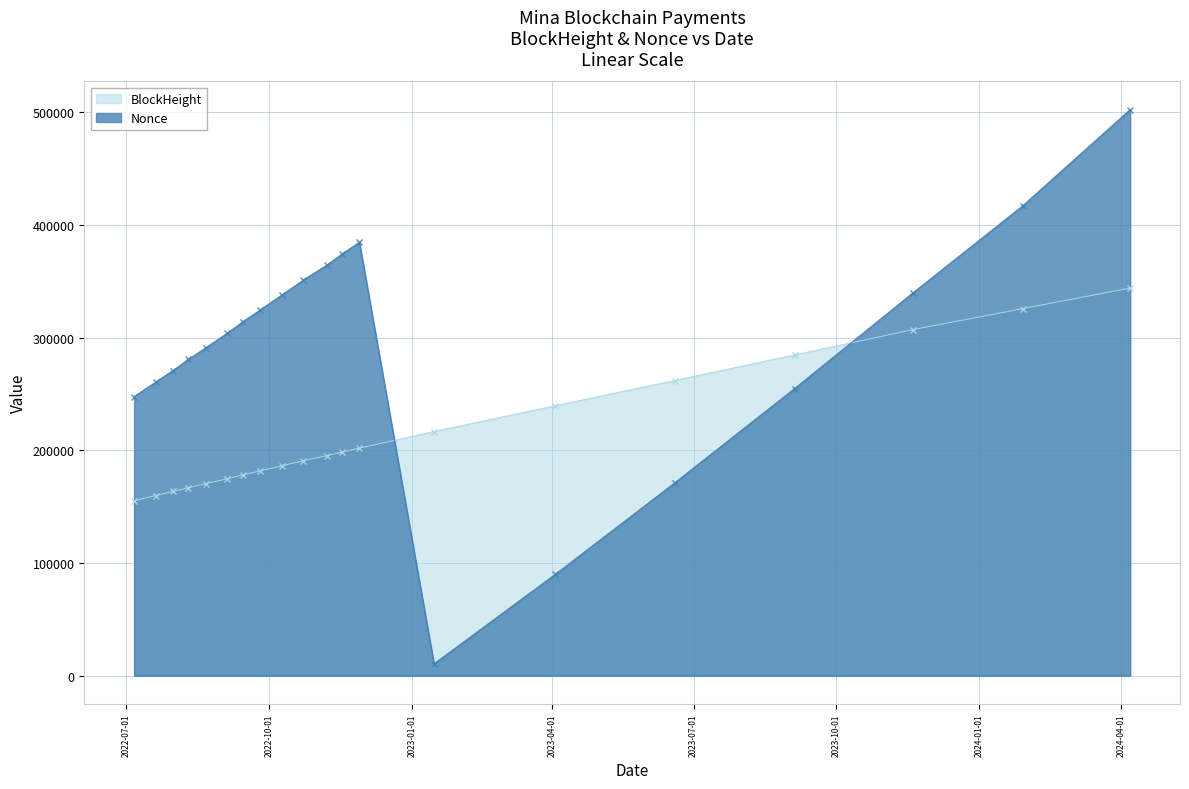

Which series has the widest spread of values?

Nonce